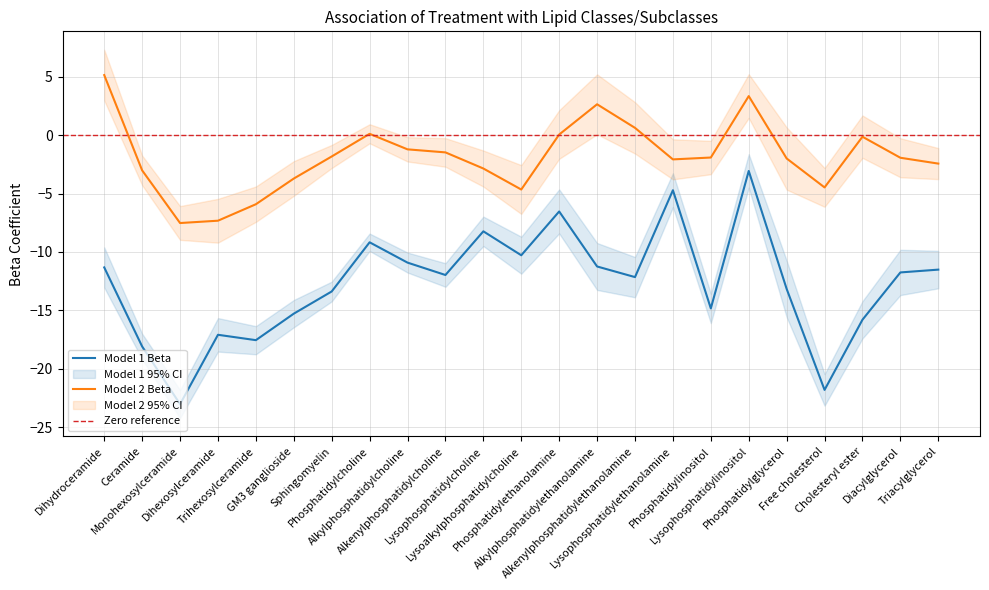

Rank the series by their maximum value, from lowest to highest.

Model 1 CI Lower, Model 1 Beta, Model 1 CI Upper, Model 2 CI Lower, Model 2 Beta, Model 2 CI Upper